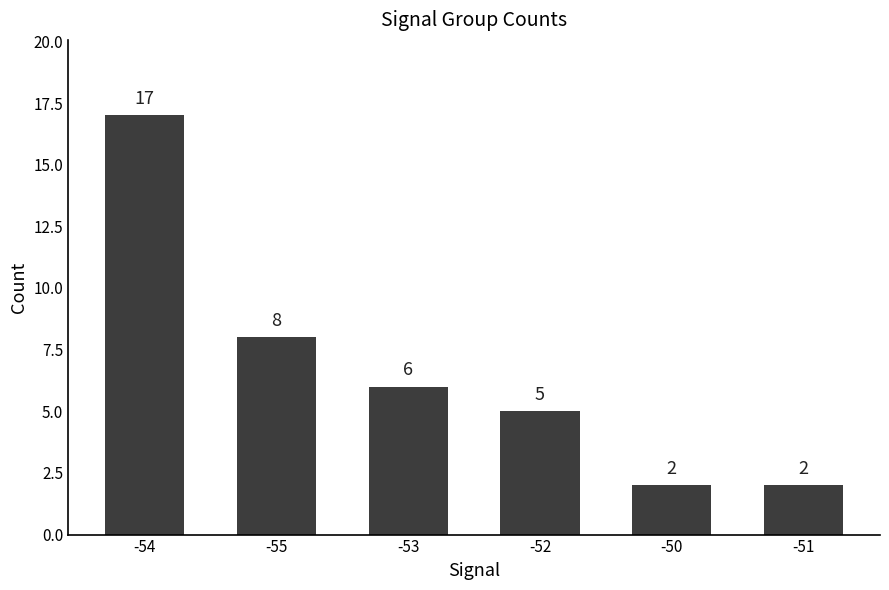

The value at -50 is 2. True or false?

True